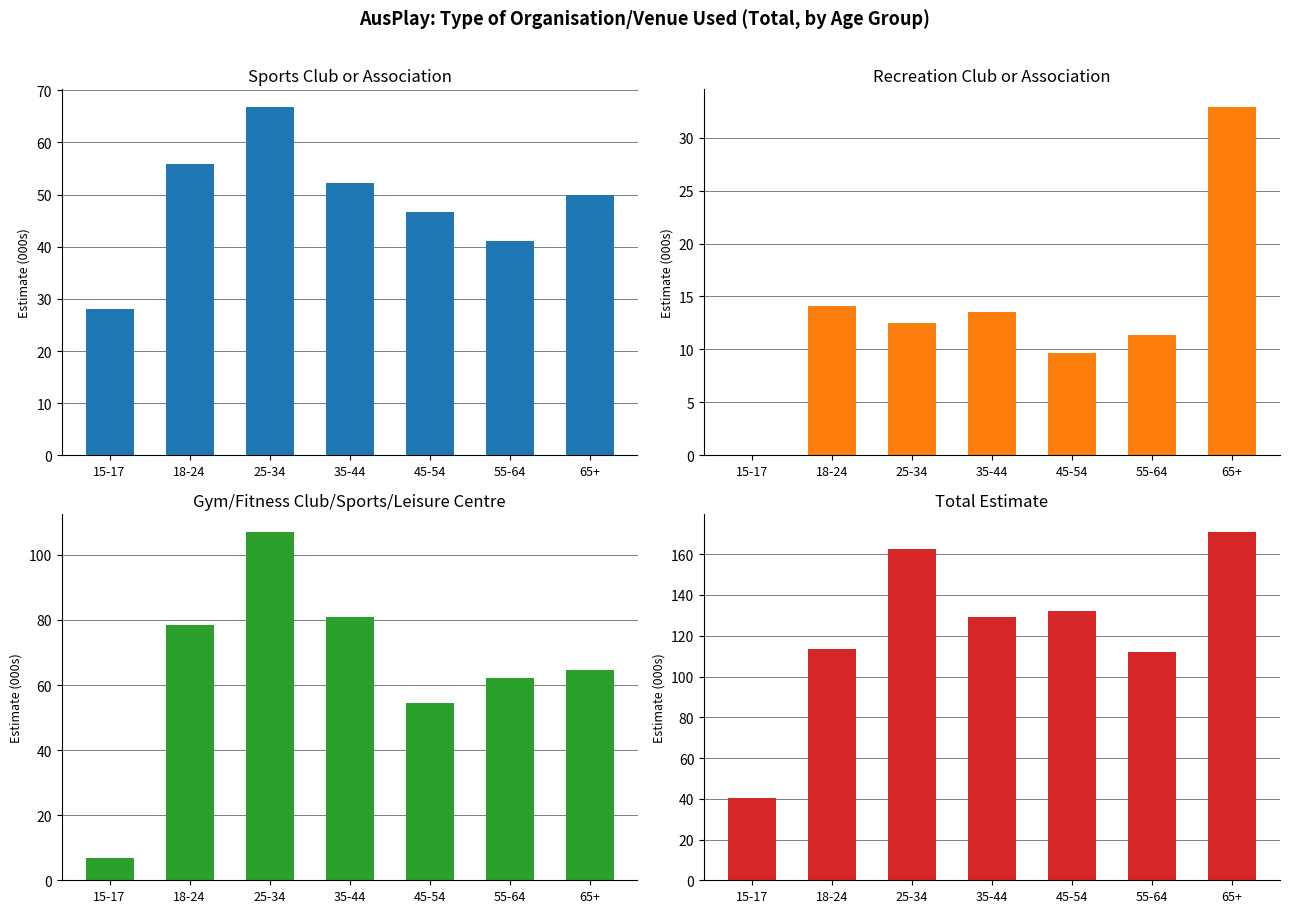

What is the total value across all series at 15-17?

75.3